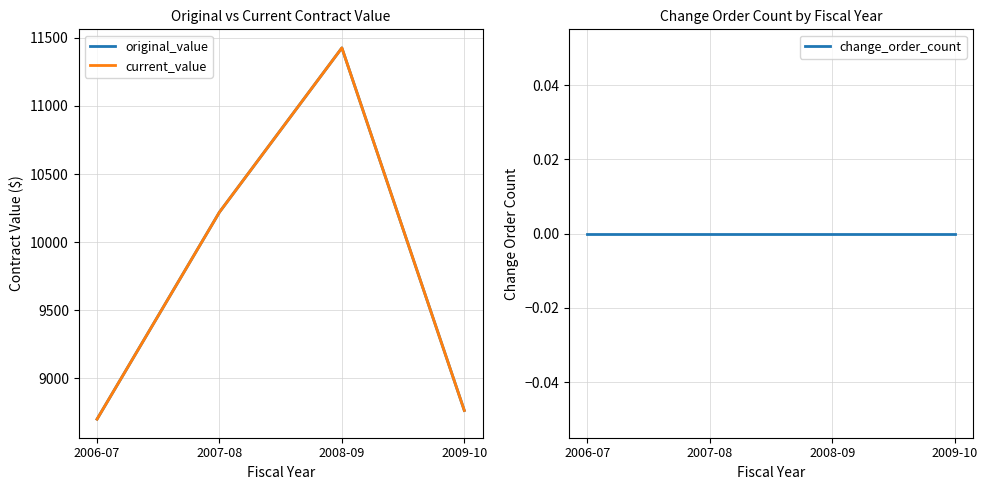

Is the value of change_order_count at 2006-07 greater than the value of original_value at 2008-09?

No